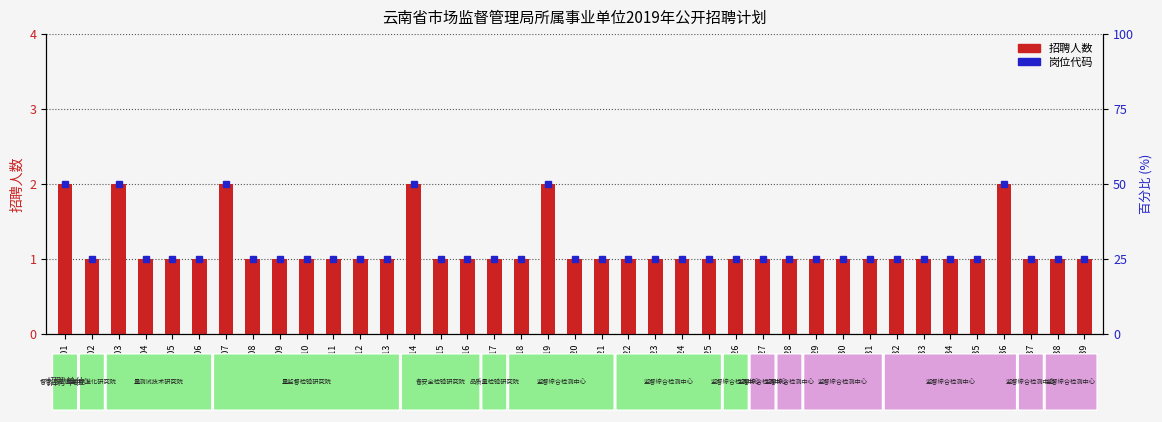

Are the bars horizontal?

No